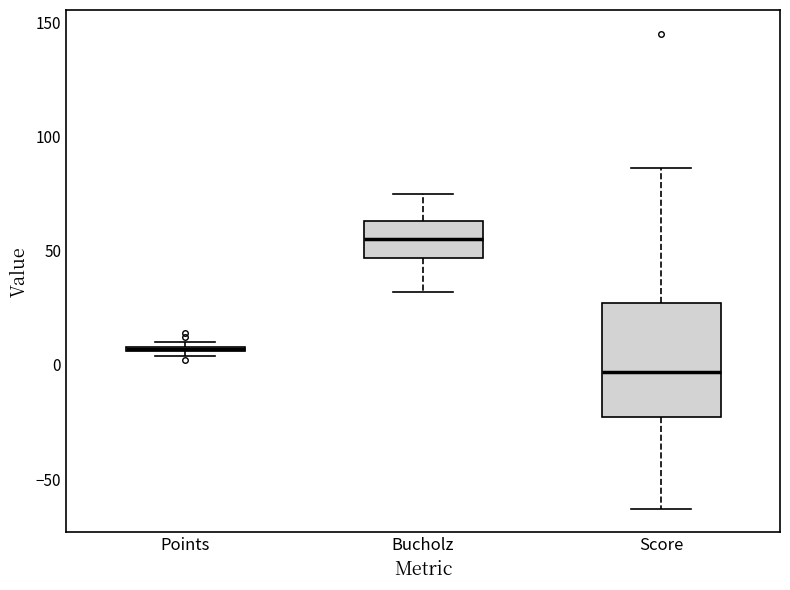

Which box's median line is the highest?

Bucholz